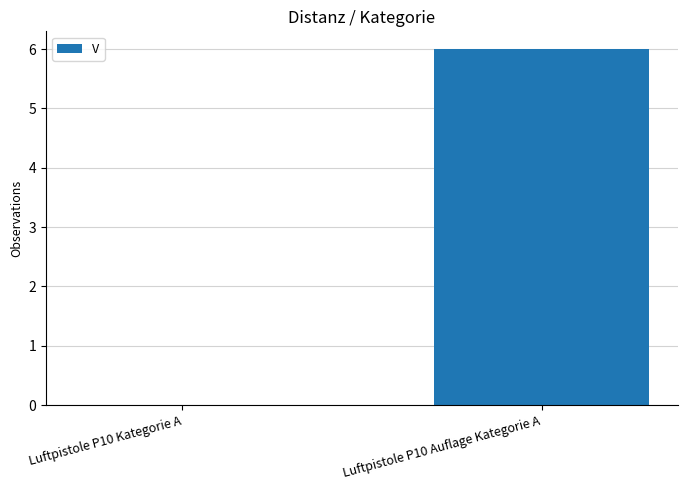

Count the number of data series in this chart.

1